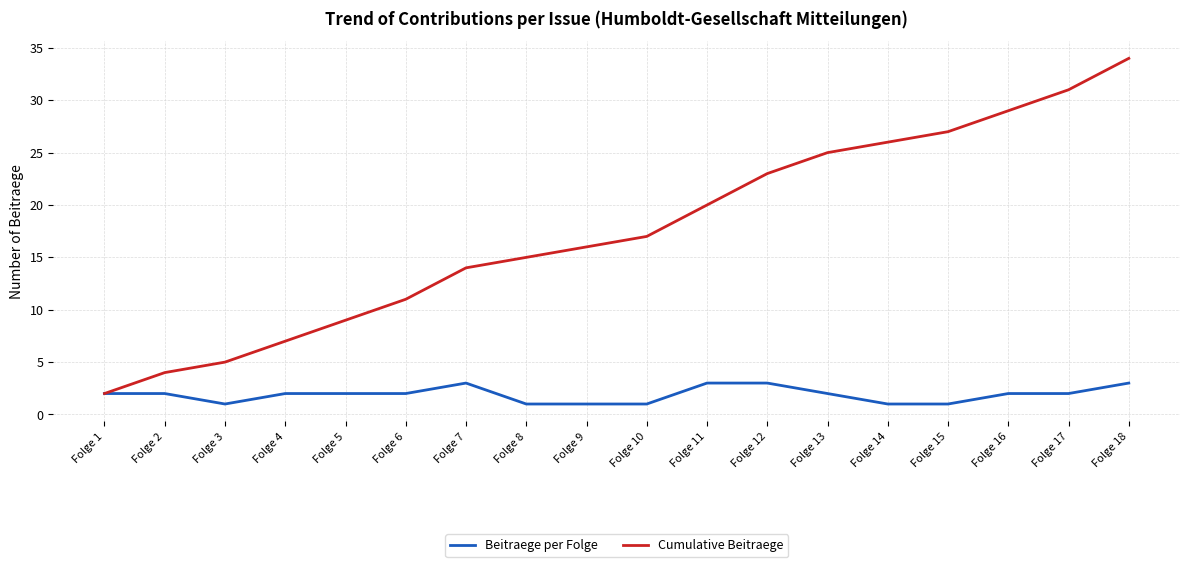

True or false: Cumulative Beitraege has more than 1 interior local peaks.

False